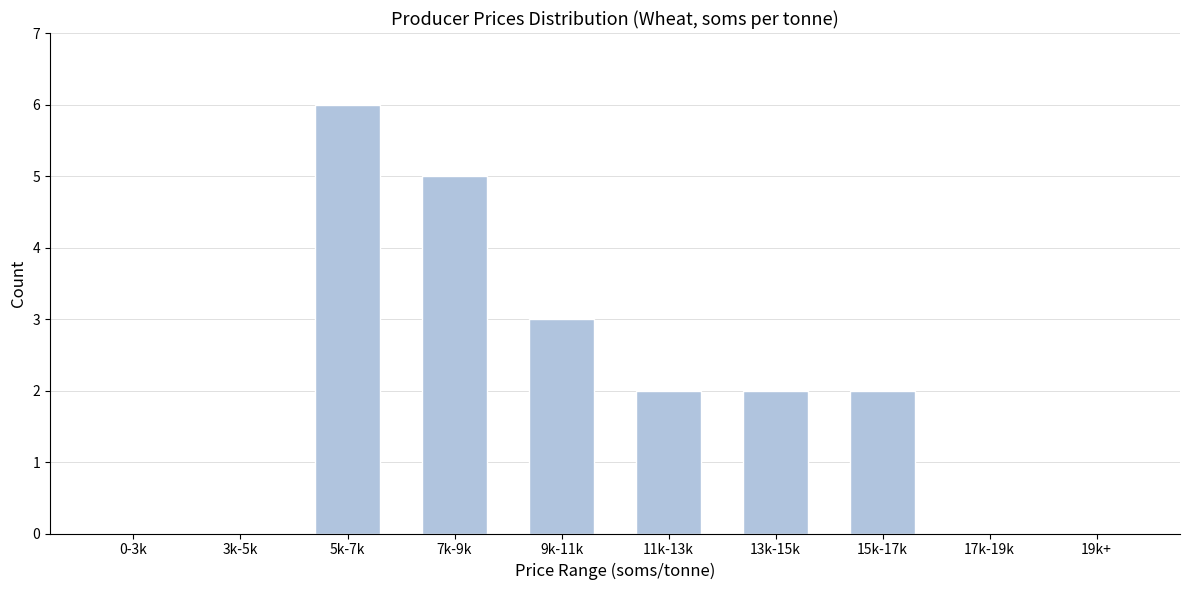

Reading left to right, what are all the values shown in this chart?

0-3k=0	3k-5k=0	5k-7k=6	7k-9k=5	9k-11k=3	11k-13k=2	13k-15k=2	15k-17k=2	17k-19k=0	19k+=0